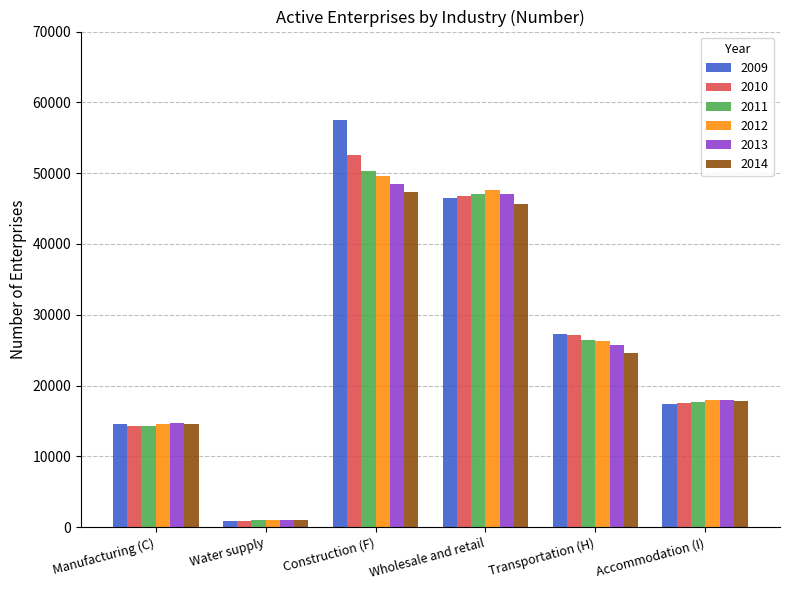

List the labels in order of 2014 value, largest first.

Construction (F), Wholesale and retail, Transportation (H), Accommodation (I), Manufacturing (C), Water supply